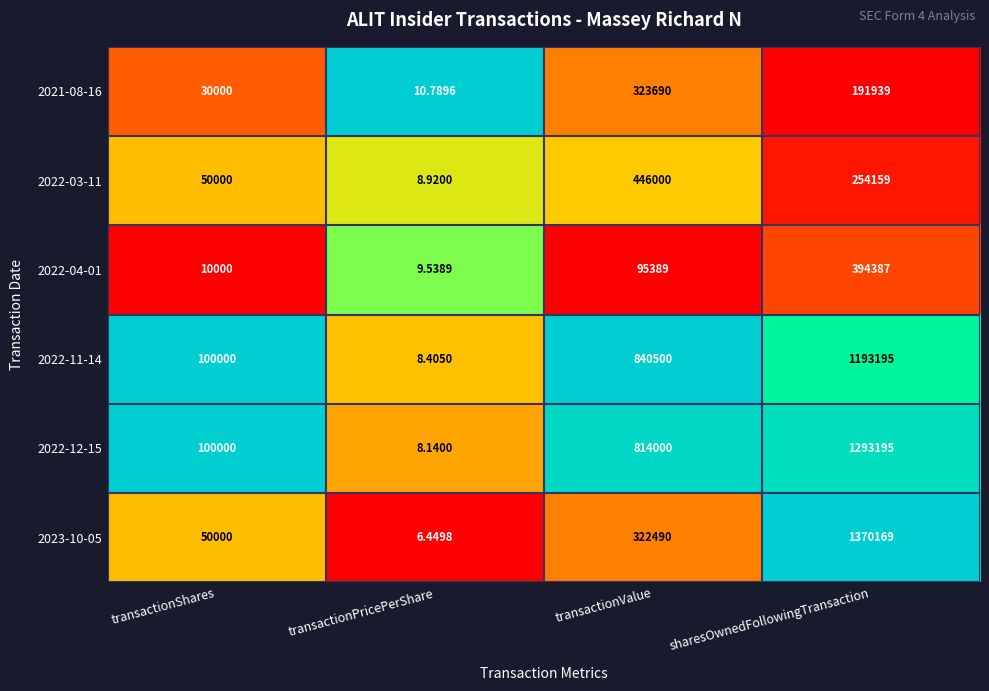

Between transactionShares and transactionValue, which series saw the biggest shift?

2022-11-14